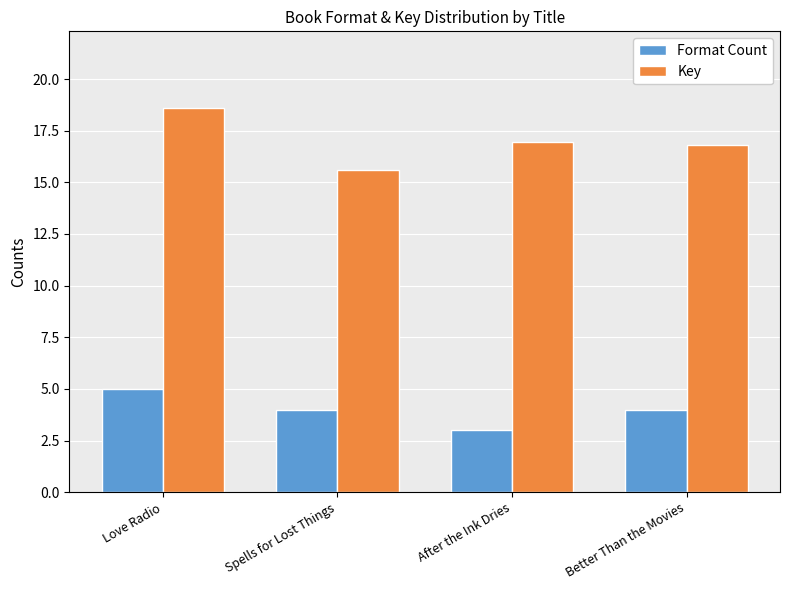

What is the difference between the maximum and minimum values in the Key series?

3.0